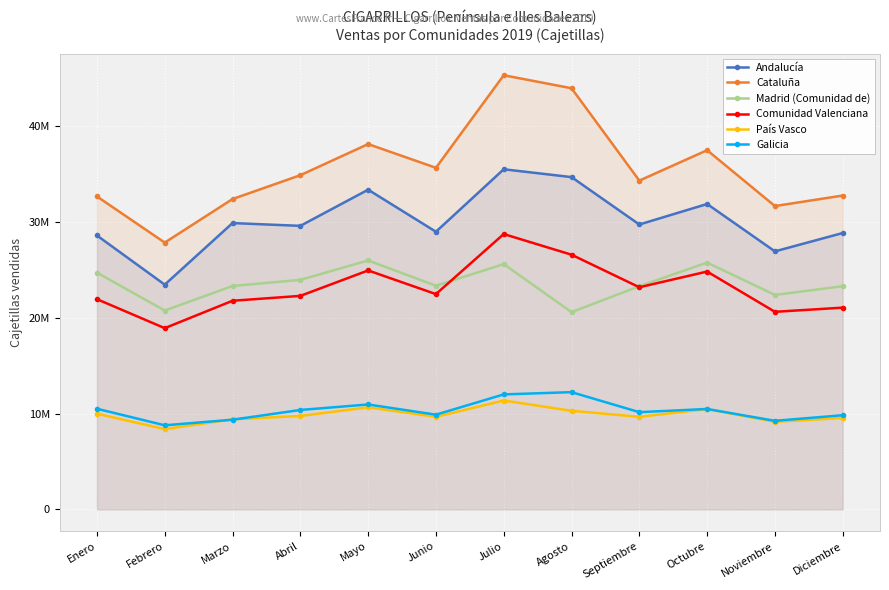

Reading left to right, extract all data points from this chart.

Andalucía: 28582918	23453621	29880364	29588420	33360977	28974141	35492993	34675732	29730617	31870093	26925710	28842242
Cataluña: 32657744	27842103	32387459	34875369	38121529	35647309	45305180	43949979	34311065	37482813	31654615	32752395
Madrid (Comunidad de): 24705758	20751054	23315268	23952147	25978232	23341357	25596382	20586292	23286019	25755809	22382303	23291191
Comunidad Valenciana: 21938704	18913689	21771643	22281195	24936836	22465109	28732966	26577811	23181879	24819017	20618482	21054435
País Vasco: 9986734	8377255	9400883	9749097	10655172	9659372	11363257	10288141	9659788	10465262	9141435	9544966
Galicia: 10503973	8775894	9359802	10377166	10949916	9884542	12000482	12235909	10146810	10480233	9243322	9829587